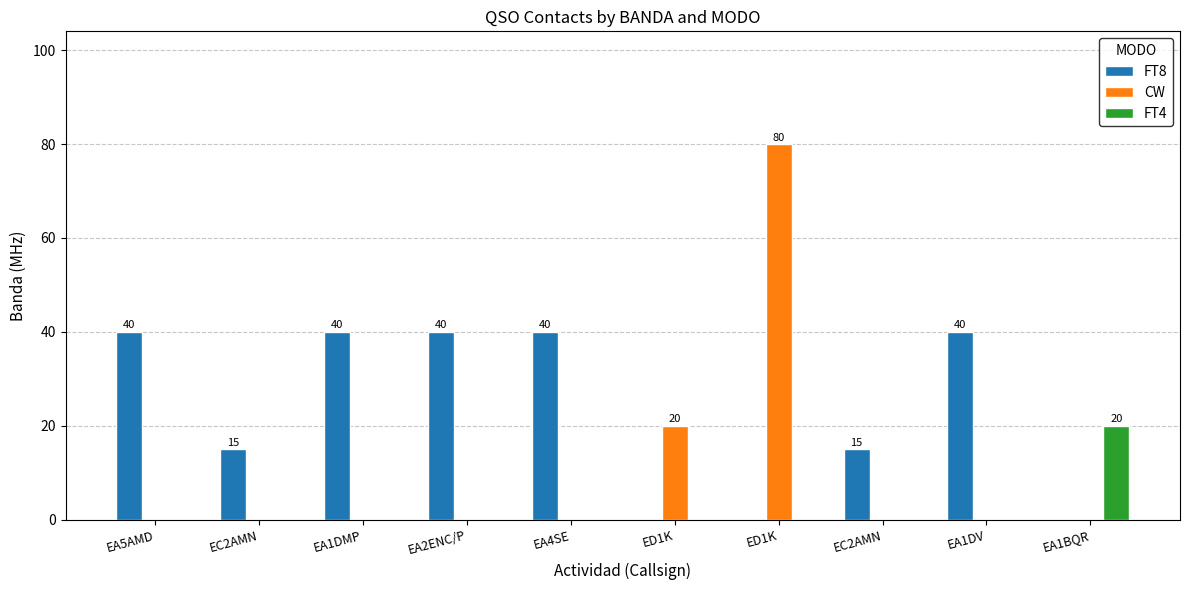

What is the sum of the FT8 values at ED1K and EC2AMN?

15